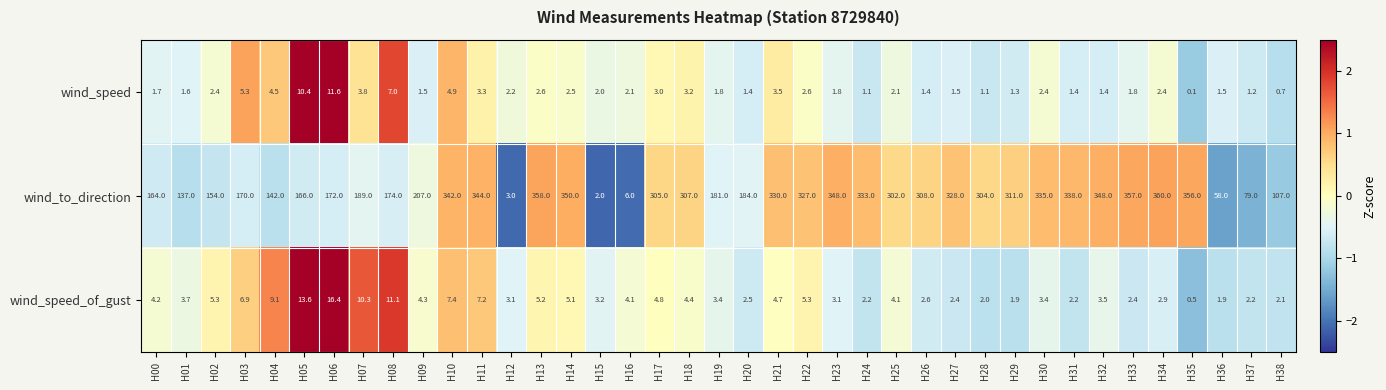

How many series are shown in this chart?

3